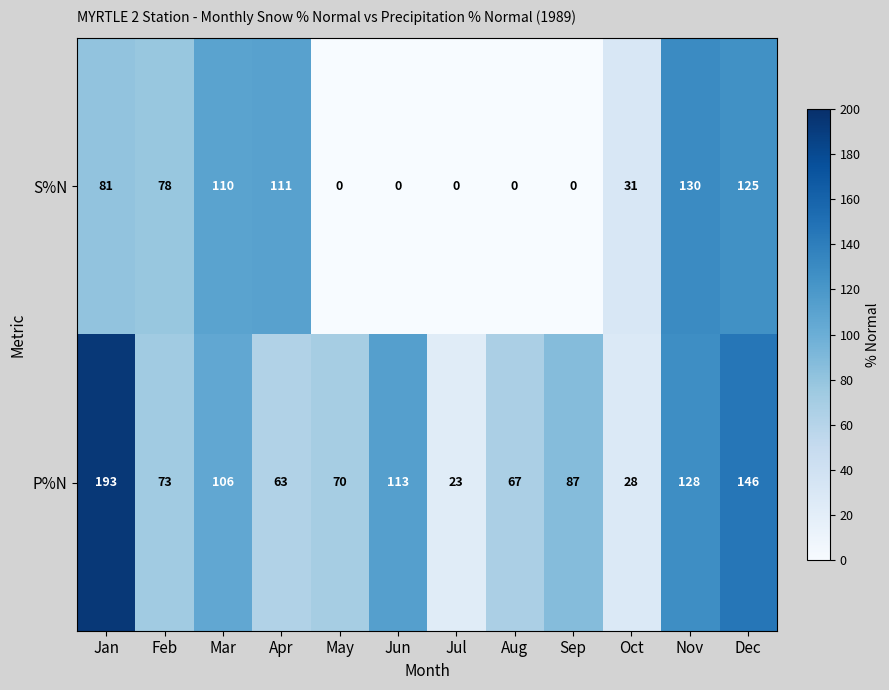

At which category is the sum across all series the highest?

Jan